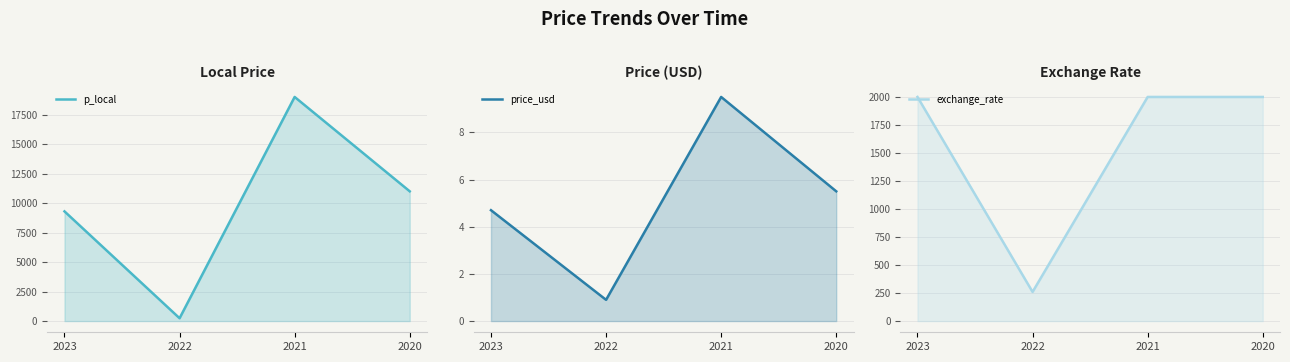

Does the chart have visible grid lines?

Yes